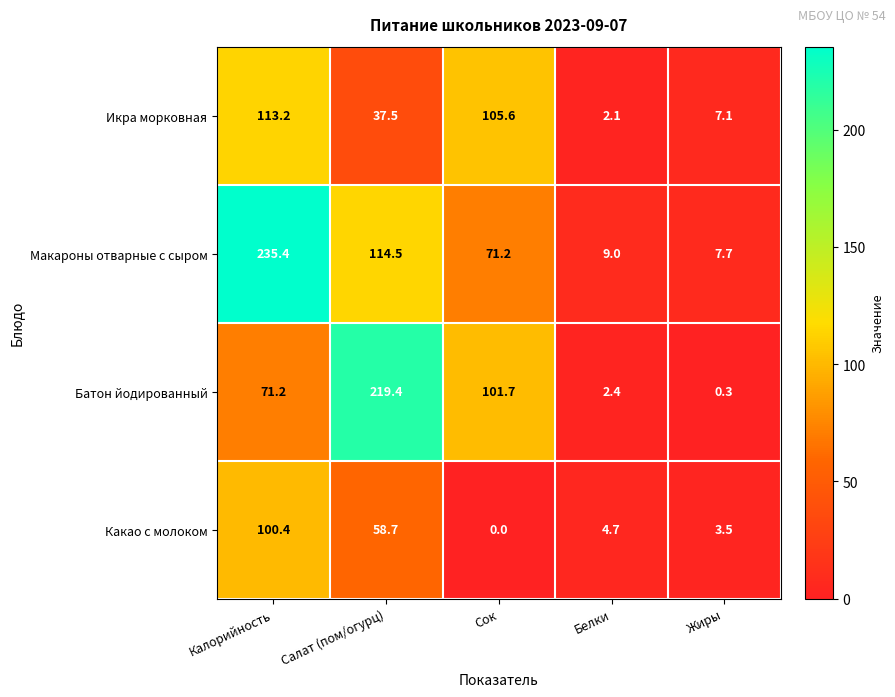

Which series has the largest total across all categories?

Макароны отварные с сыром